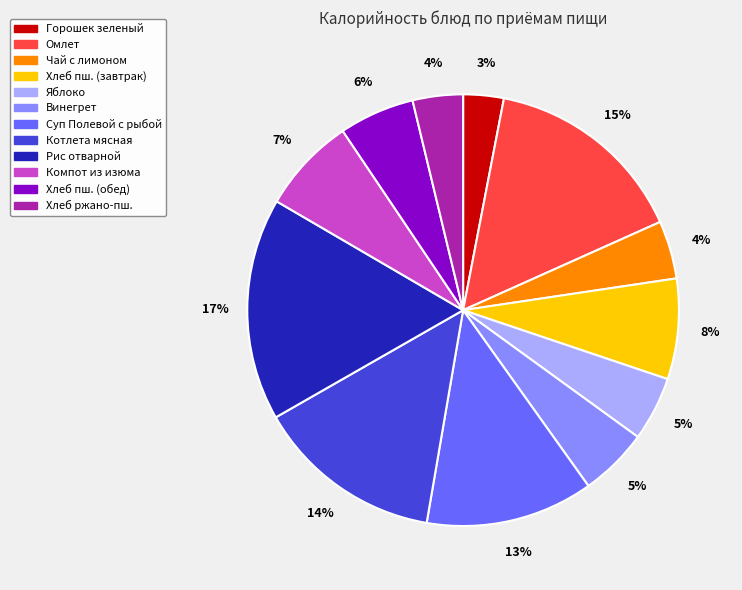

Between Винегрет and Хлеб ржано-пш., which is larger?

Винегрет